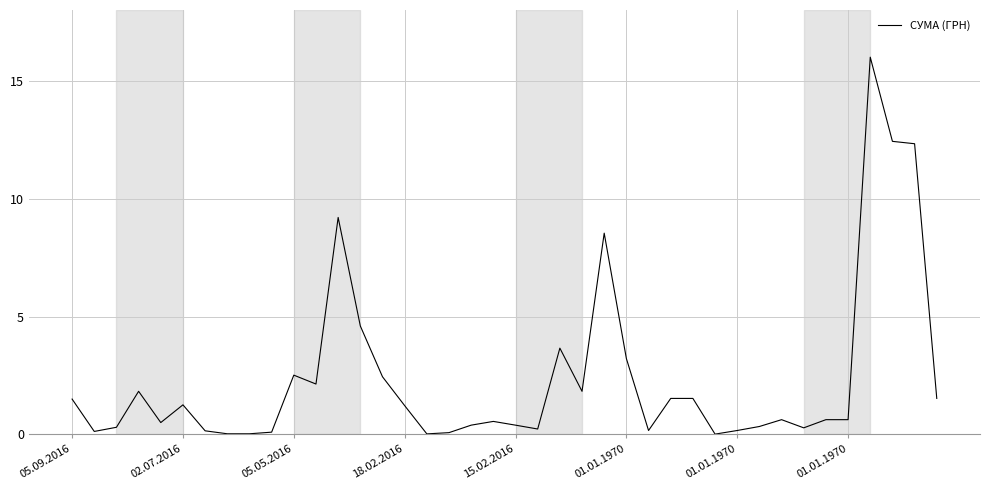

What is the maximum value shown in the chart?

16.0